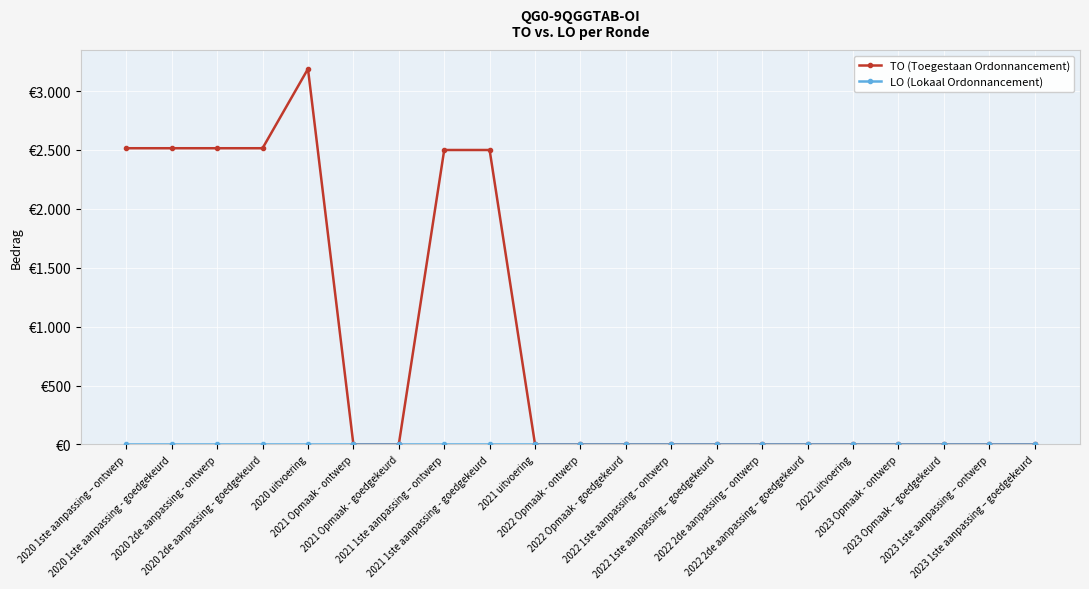

At how many categories does at least one series exceed 2883?

1